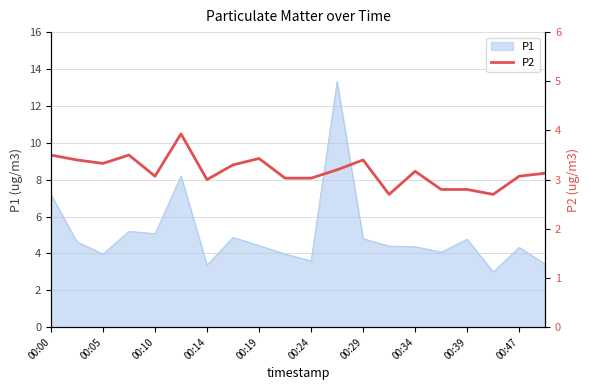

The value of P1 at 00:24 is 5.2. True or false?

False